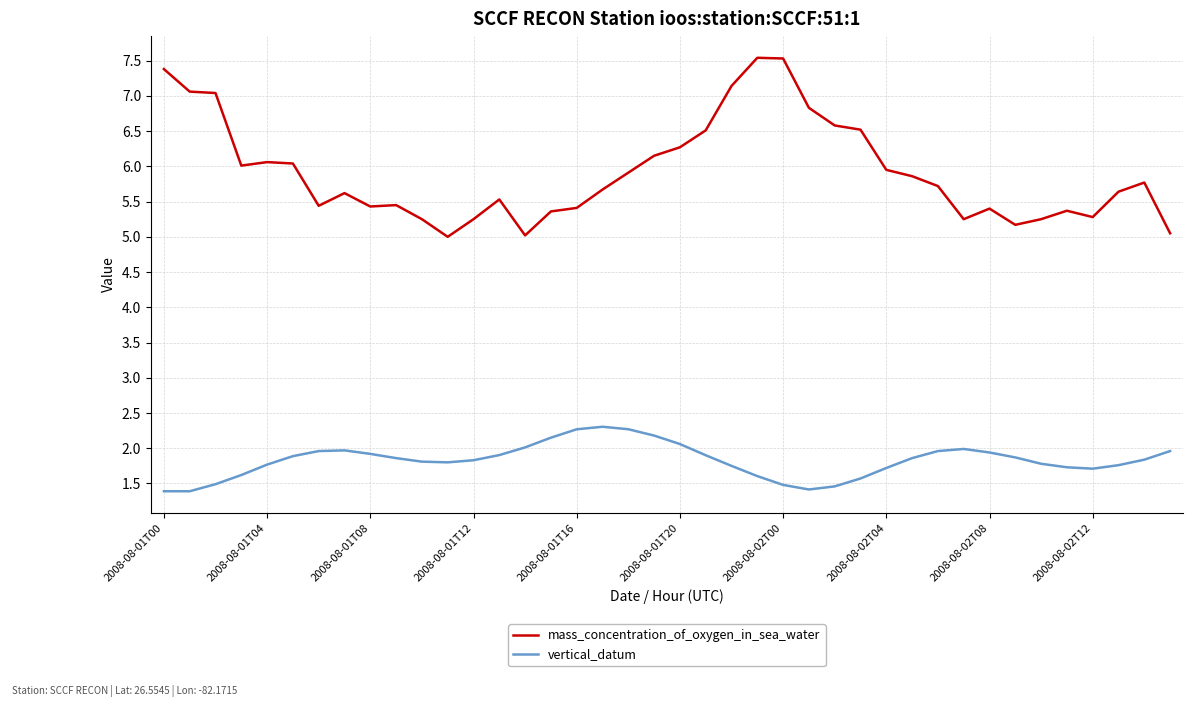

What is the maximum value shown in the chart?

7.5